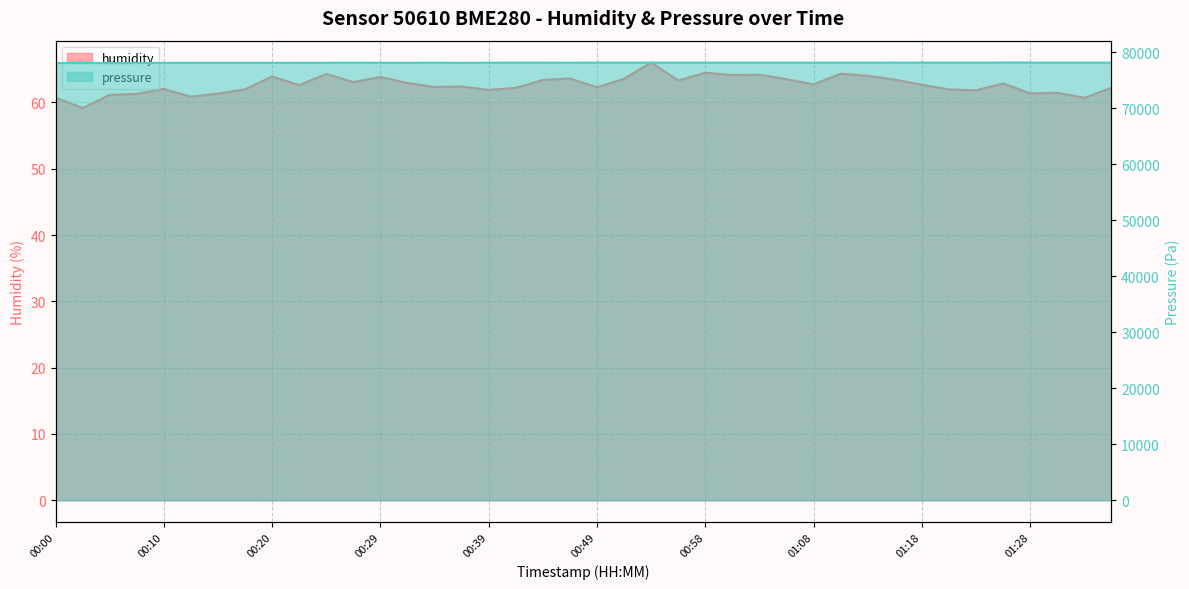

What are all the series names shown in the legend?

humidity, pressure